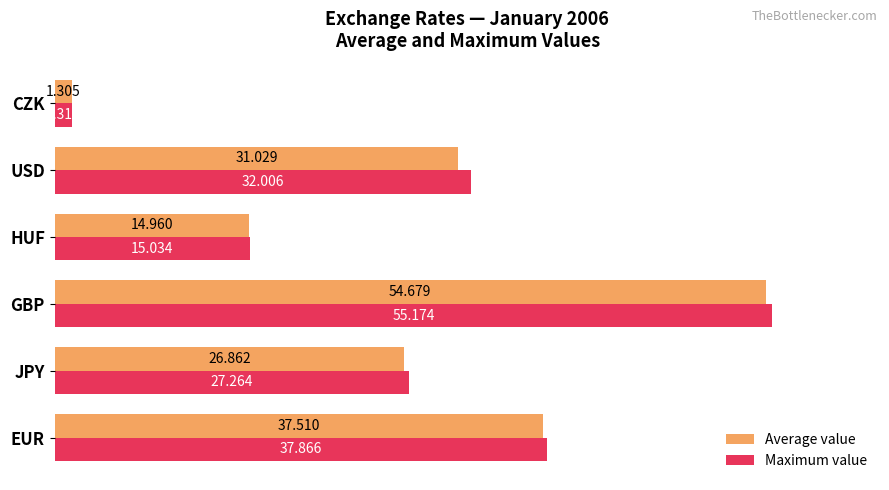

What are all the series names shown in the legend?

Average value, Maximum value